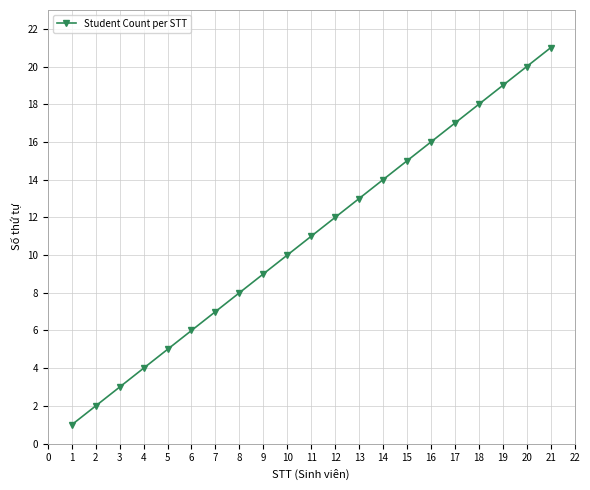

What value does the data have at 13, to the nearest 10?

10